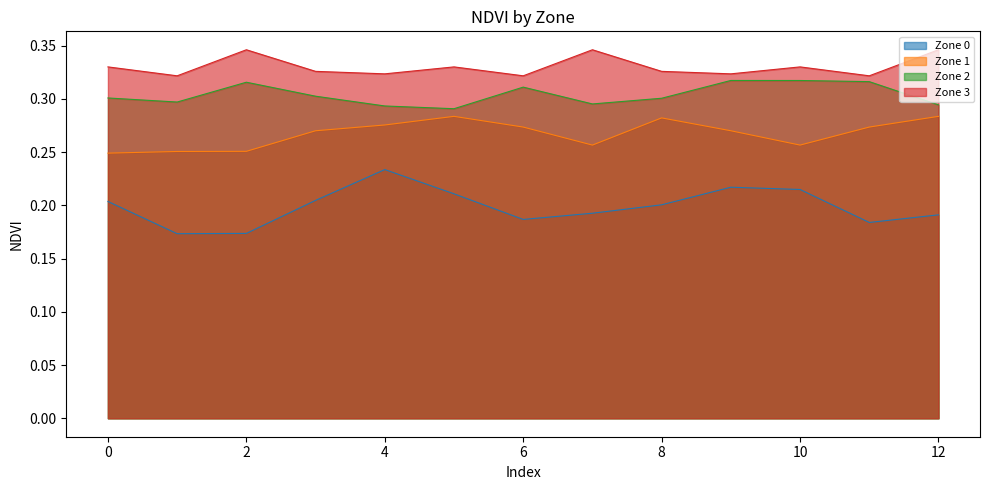

True or false: Zone 3 and Zone 2 intersect in this chart.

False